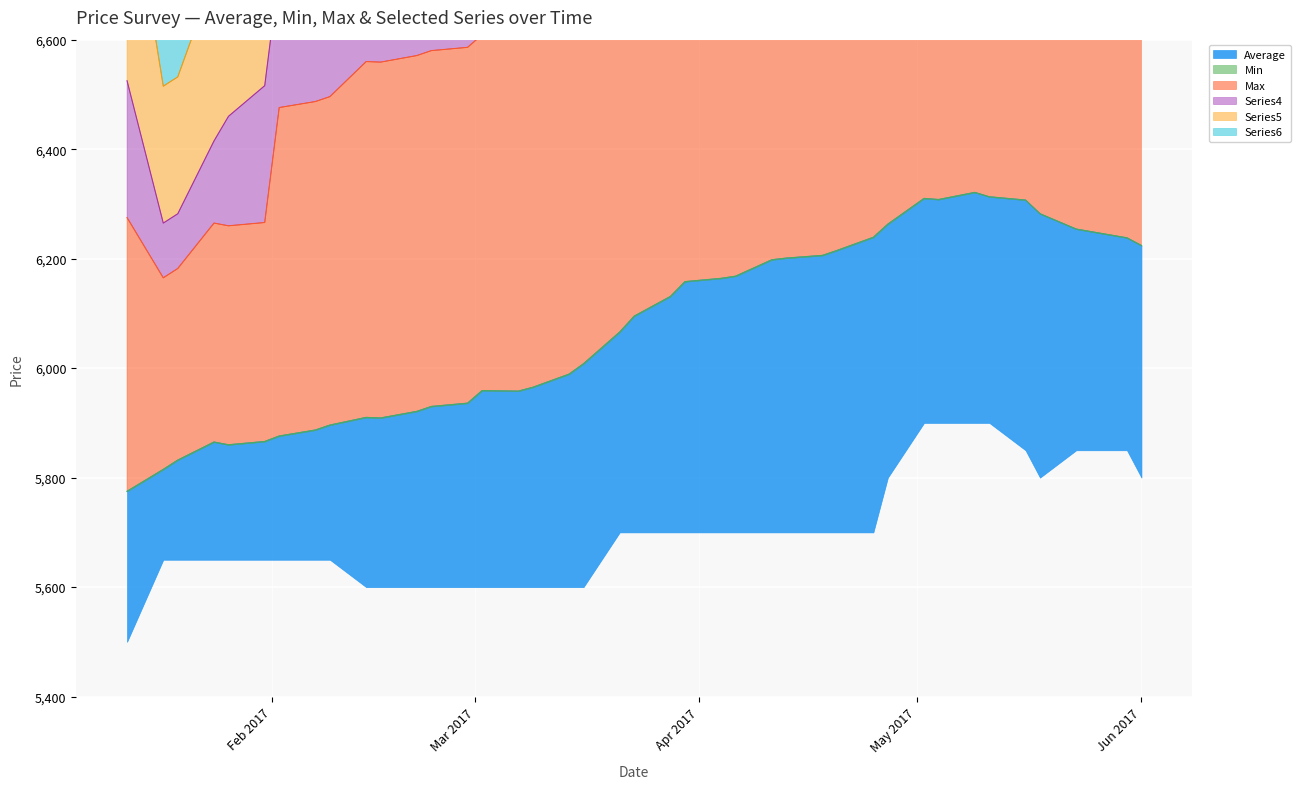

Reading left to right, what are all the values shown in this chart?

Average: 5775	5815	5832	5865	5860	5866	5876	5887	5896	5910	5909	5921	5930	5936	5959	5958	5965	5989	6008	6066	6095	6131	6158	6164	6168	6198	6201	6206	6215	6239	6263	6310	6308	6321	6313	6307	6282	6254	6238	6224
Min: 5500	5650	5650	5650	5650	5650	5650	5650	5650	5600	5600	5600	5600	5600	5600	5600	5600	5600	5600	5700	5700	5700	5700	5700	5700	5700	5700	5700	5700	5700	5800	5900	5900	5900	5900	5850	5800	5850	5850	5800
Max: 6000	6000	6000	6050	6050	6050	6250	6250	6250	6250	6250	6250	6250	6250	6250	6250	6250	6250	6250	6350	6350	6400	6500	6400	6450	6600	6650	6650	6650	6750	6850	6900	6950	6850	6850	6800	6800	6700	6700	6600
Series4: 5750	5750	5750	5800	5850	5900	5900	5950	5950	5950	5950	5900	5900	5900	5900	5900	5900	5900	5900	6000	6000	6000	6000	6050	6050	6000	6000	6000	6000	6000	6100	6100	6100	6100	6150	6100	6050	6050	6050	6050
Series5: 5900	5900	5900	5950	5950	5900	5900	5900	5900	5900	5900	6050	6050	6050	6050	6050	6050	6050	6050	6000	6000	6100	6100	6100	6100	6200	6200	6250	6250	6250	6250	6350	6350	6350	6350	6250	6250	6250	6250	6250
Series6: 5779	5800	5800	5833	5850	5850	5836	5817	5817	5786	5764	5771	5764	5764	5736	5736	5760	5950	5917	6030	6070	6150	6210	6200	6200	6217	6214	6192	6192	6192	6200	6208	6208	6360	6333	6364	6375	6386	6250	6200